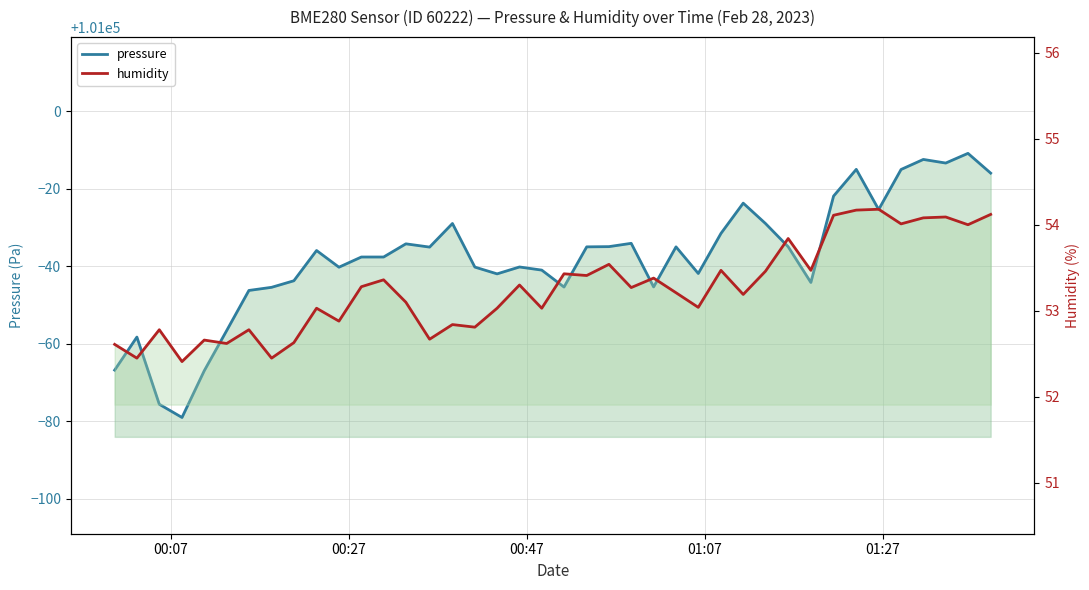

Reading left to right, transcribe all the data shown in this chart.

pressure: 100933.2	100941.8	100924.4	100921.0	100933.1	100943.4	100953.8	100954.6	100956.3	100964.1	100959.8	100962.4	100962.4	100965.8	100965.0	100971.1	100959.8	100958.1	100959.8	100959.0	100954.7	100965.0	100965.1	100965.9	100954.7	100965.0	100958.2	100968.5	100976.3	100971.1	100965.1	100955.8	100978.1	100985.0	100974.7	100985.0	100987.6	100986.7	100989.2	100984.1
humidity: 52.6	52.5	52.8	52.4	52.7	52.6	52.8	52.5	52.6	53.0	52.9	53.3	53.4	53.1	52.7	52.8	52.8	53.0	53.3	53.0	53.4	53.4	53.5	53.3	53.4	53.2	53.0	53.5	53.2	53.5	53.8	53.5	54.1	54.2	54.2	54.0	54.1	54.1	54.0	54.1